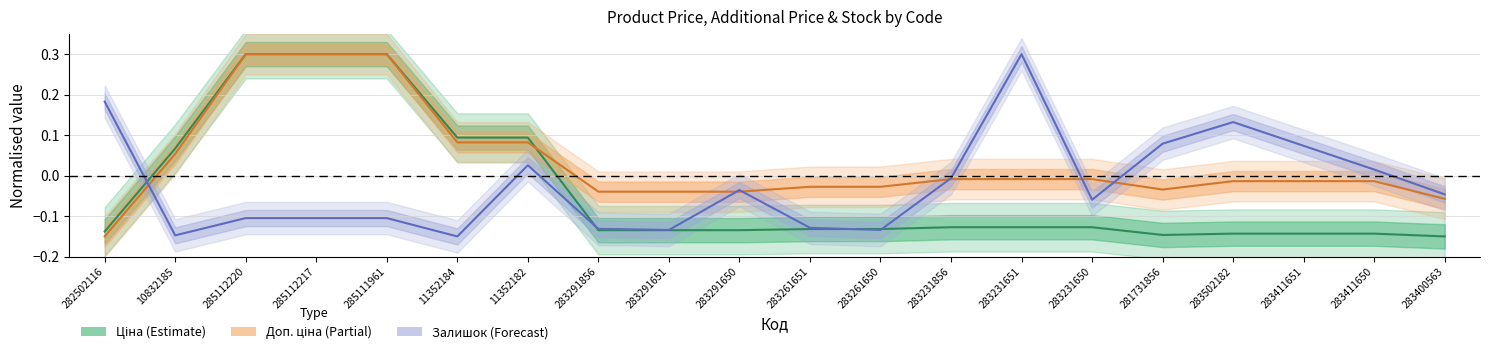

The Залишок series shows -0.0 at 283231856. True or false?

False